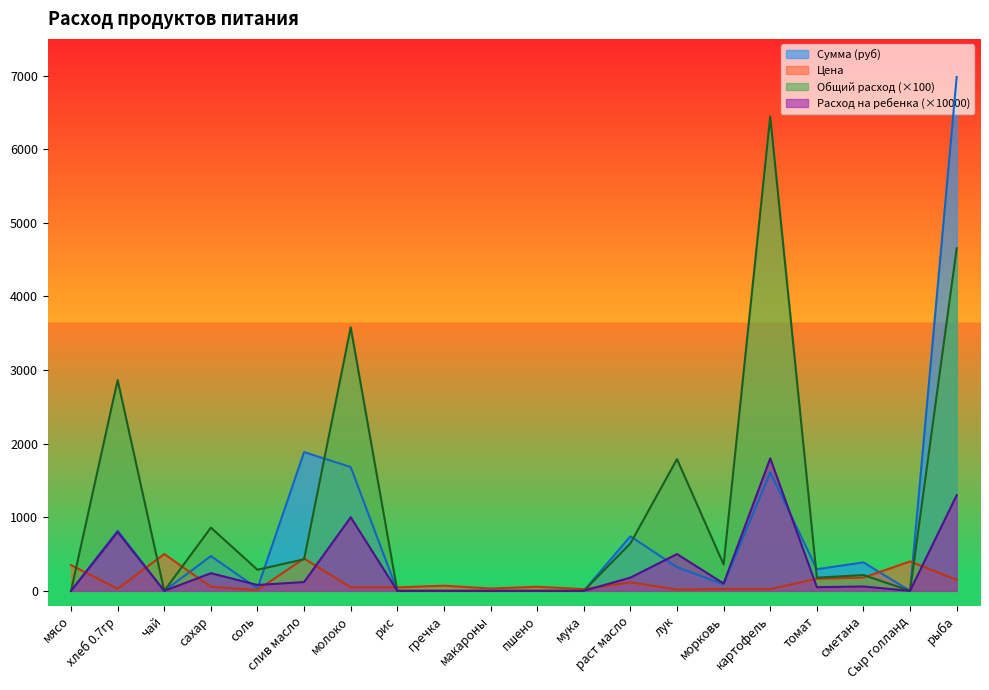

Reading right to left, extract all data points from this chart.

Цена: 150.0	400.0	180.0	164.3	25.0	25.0	18.0	115.0	24.0	55.0	32.0	70.0	47.0	47.0	438.9	12.0	55.0	500.0	28.6	350.0
Сумма (руб): 6981.0	0.0	386.6	294.1	1611.0	89.5	322.2	741.1	0.0	0.0	0.0	0.0	0.0	1682.6	1885.5	34.4	472.6	0.0	818.2	0.0
Общий расход: 4654.0	0.0	214.8	179.0	6444.0	358.0	1790.0	644.4	0.0	0.0	0.0	0.0	0.0	3580.0	429.6	286.4	859.2	0.0	2864.0	0.0
Расход на ребенка: 1300.0	0.0	60.0	50.0	1800.0	100.0	500.0	180.0	0.0	0.0	0.0	0.0	0.0	1000.0	120.0	80.0	240.0	0.0	800.0	0.0